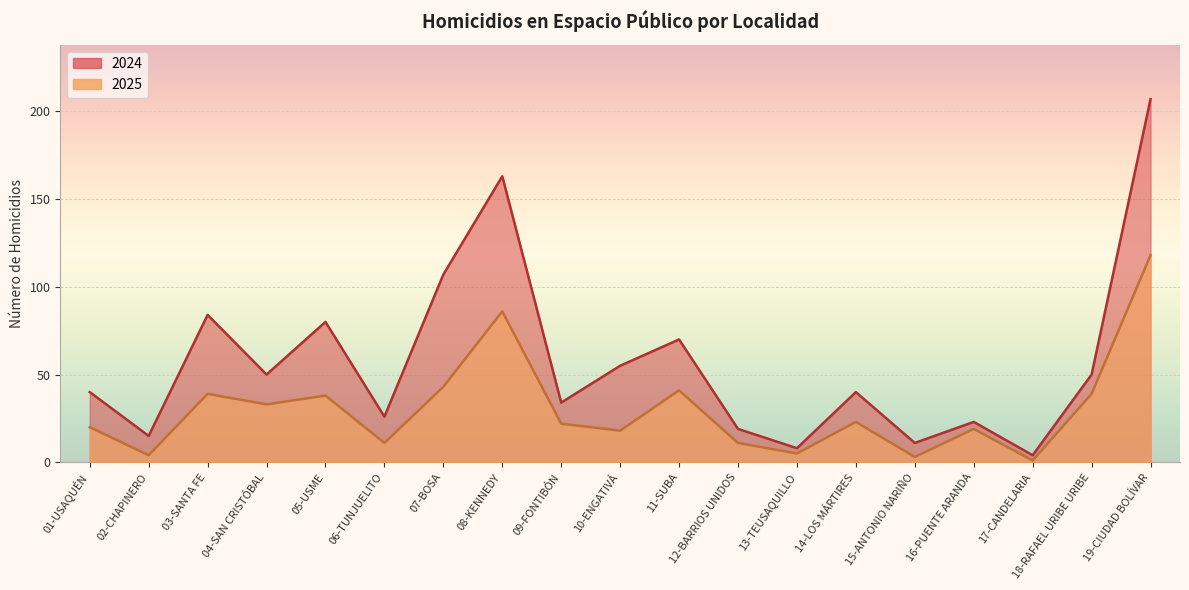

At which label does 2024 reach its peak?

19-CIUDAD BOLÍVAR